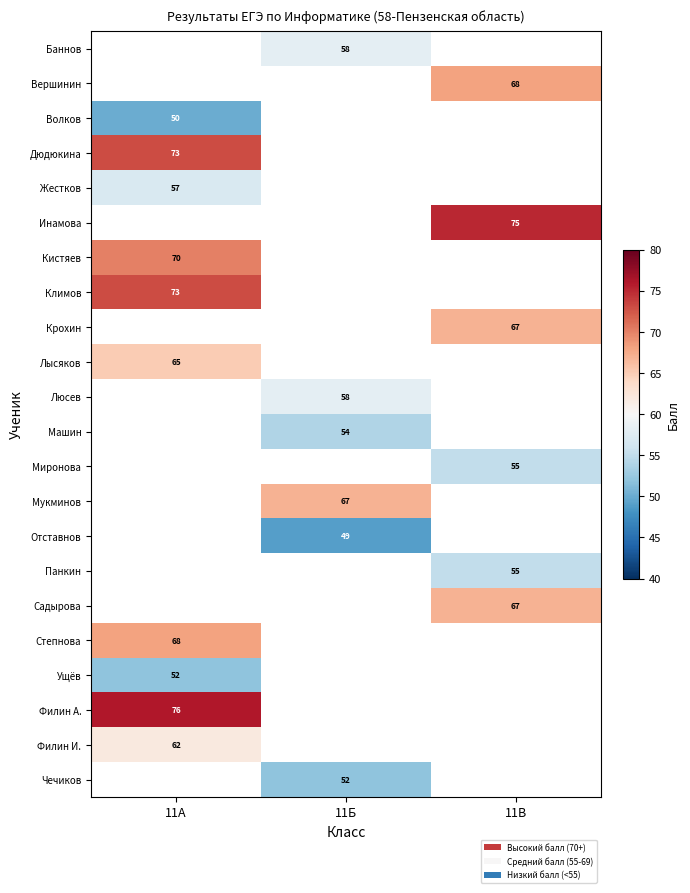

True or false: Волков has a value of 17 at 11А.

False